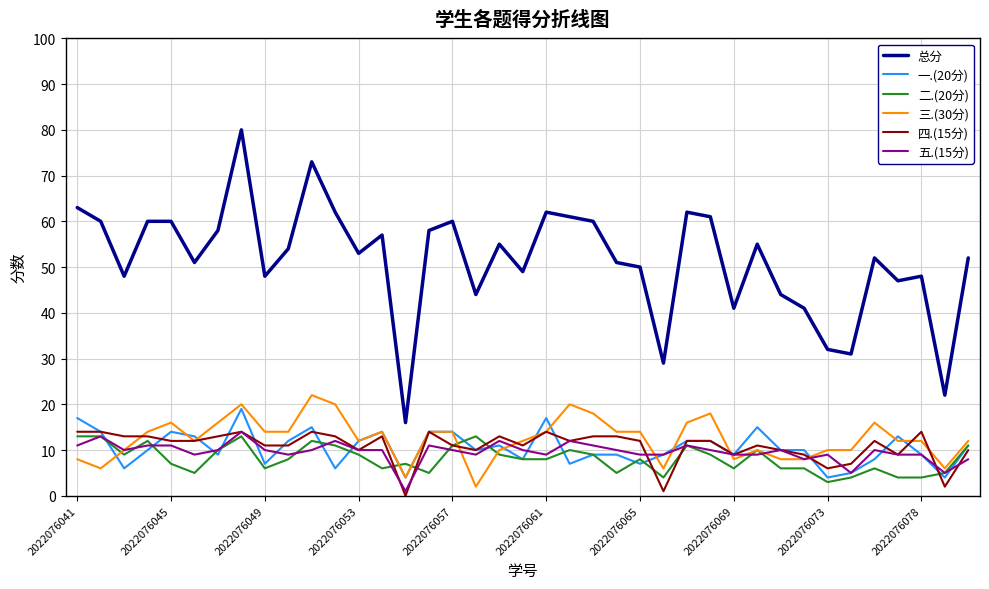

True or false: 三.(30分) and 总分 cross at least once.

False